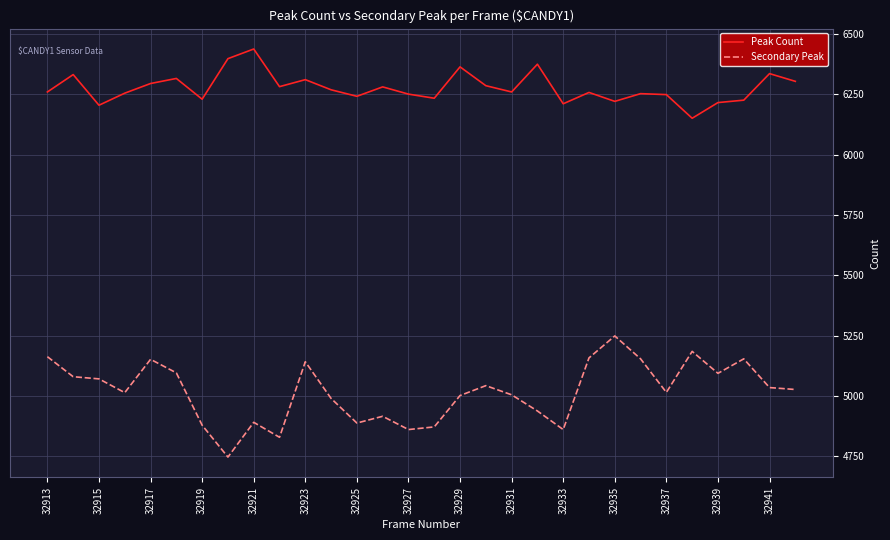

Which series has the largest range (max minus min)?

Secondary Peak